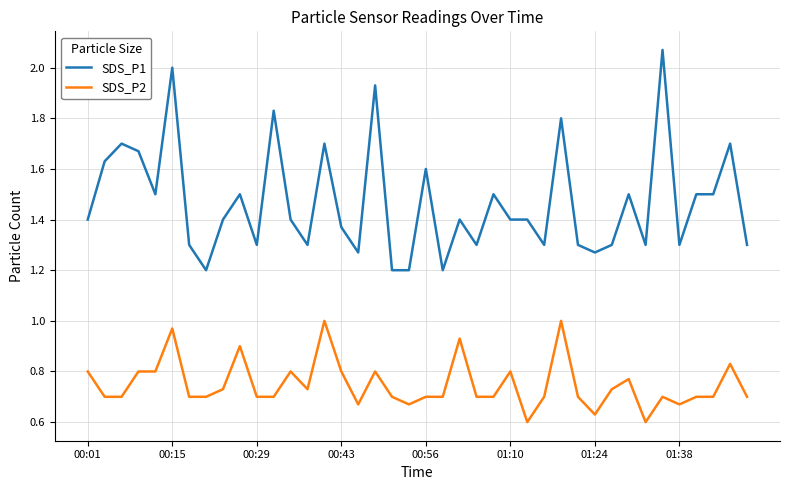

Which series has the widest spread of values?

SDS_P1